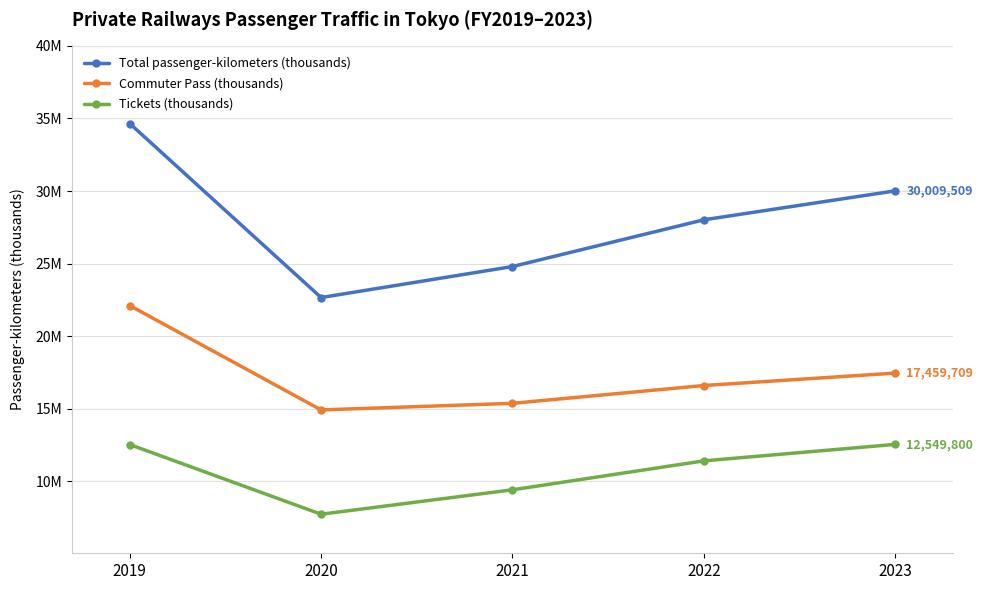

List the series in order of their overall mean, highest first.

Total passenger-kilometers (thousands), Commuter Pass (thousands), Tickets (thousands)